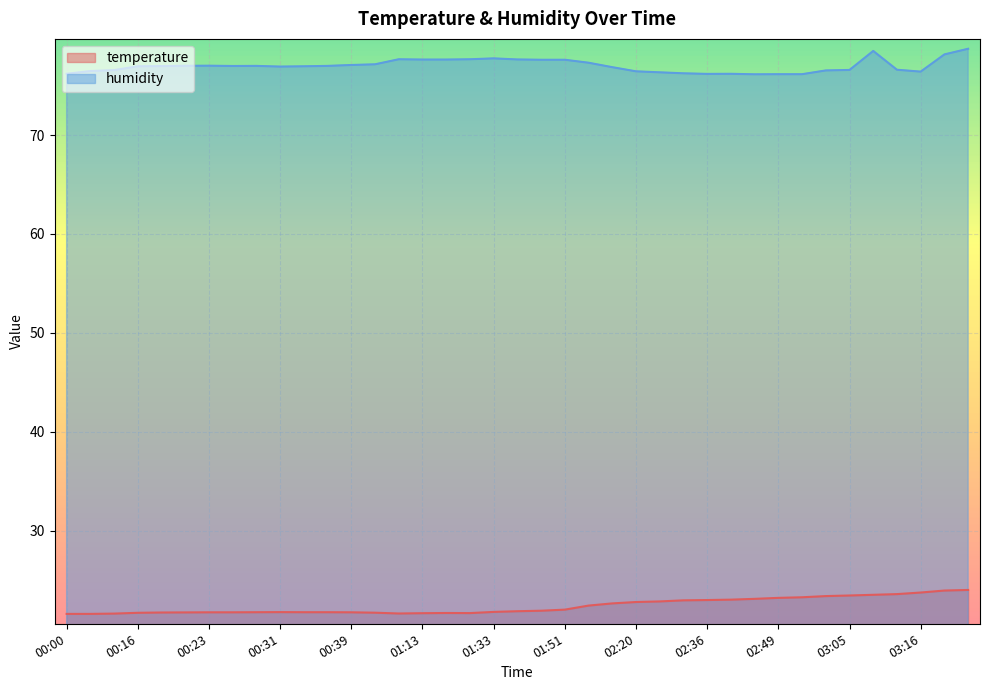

True or false: temperature and humidity intersect in this chart.

False